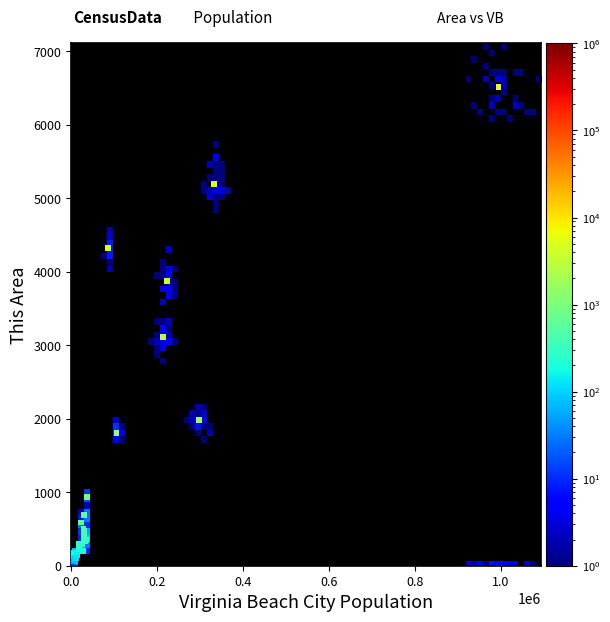

What Y value in the scatter plot is closest to 3261?

3118